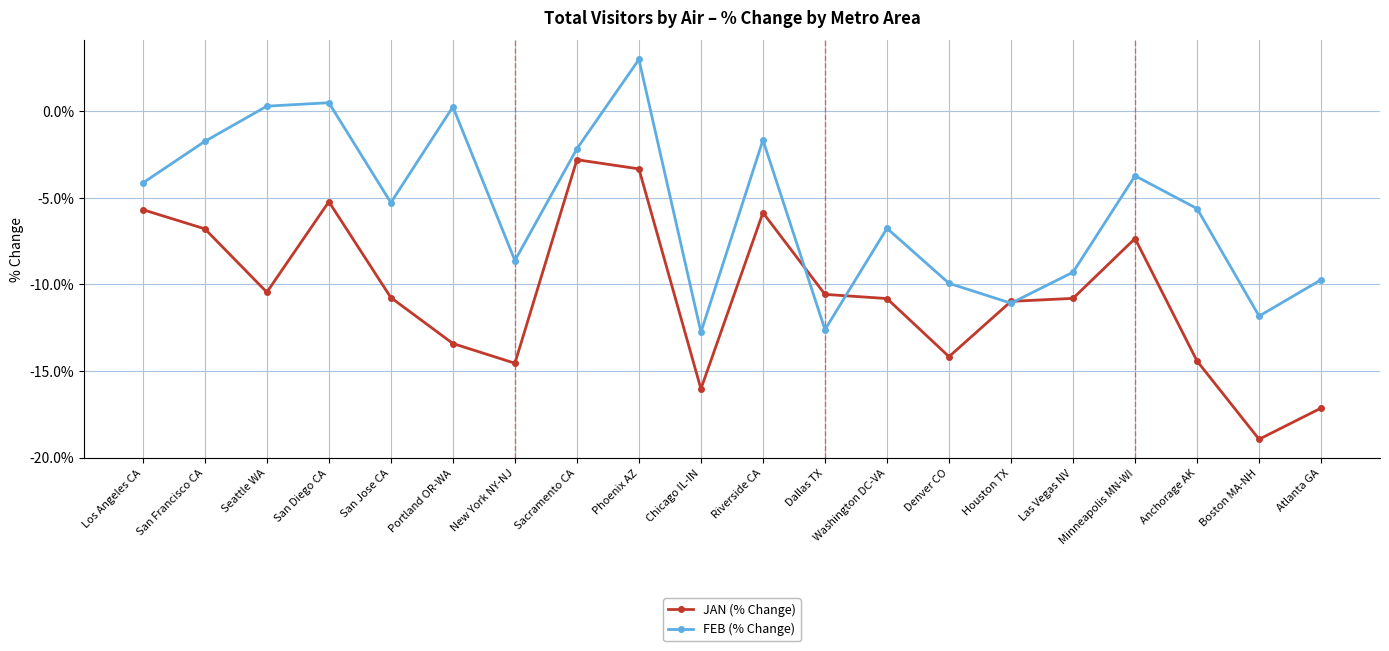

Which series has the largest total across all categories?

FEB (% Change)